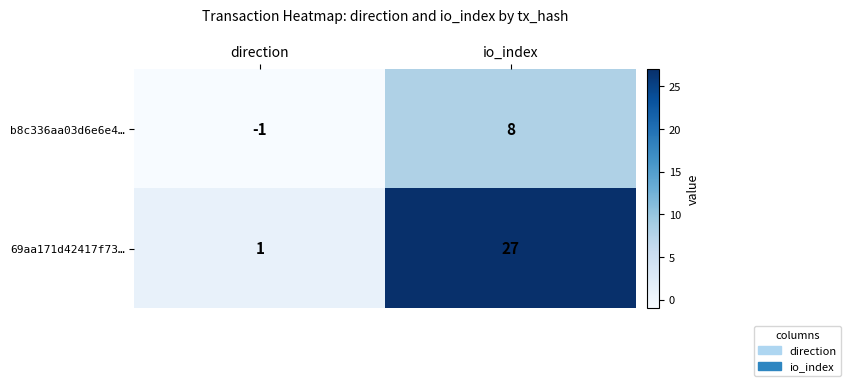

What is the minimum value shown in the chart?

-1